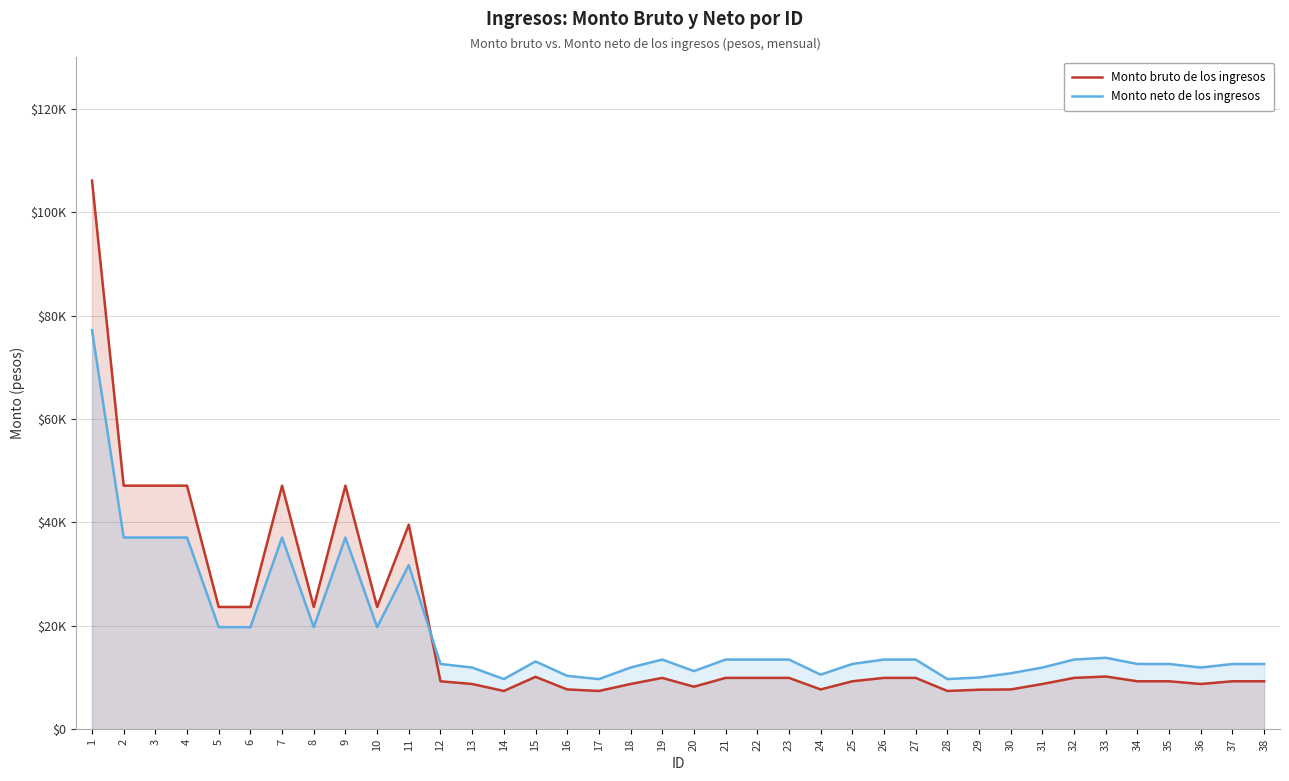

Is the value of Monto neto de los ingresos at 16 greater than the value of Monto bruto de los ingresos at 13?

Yes